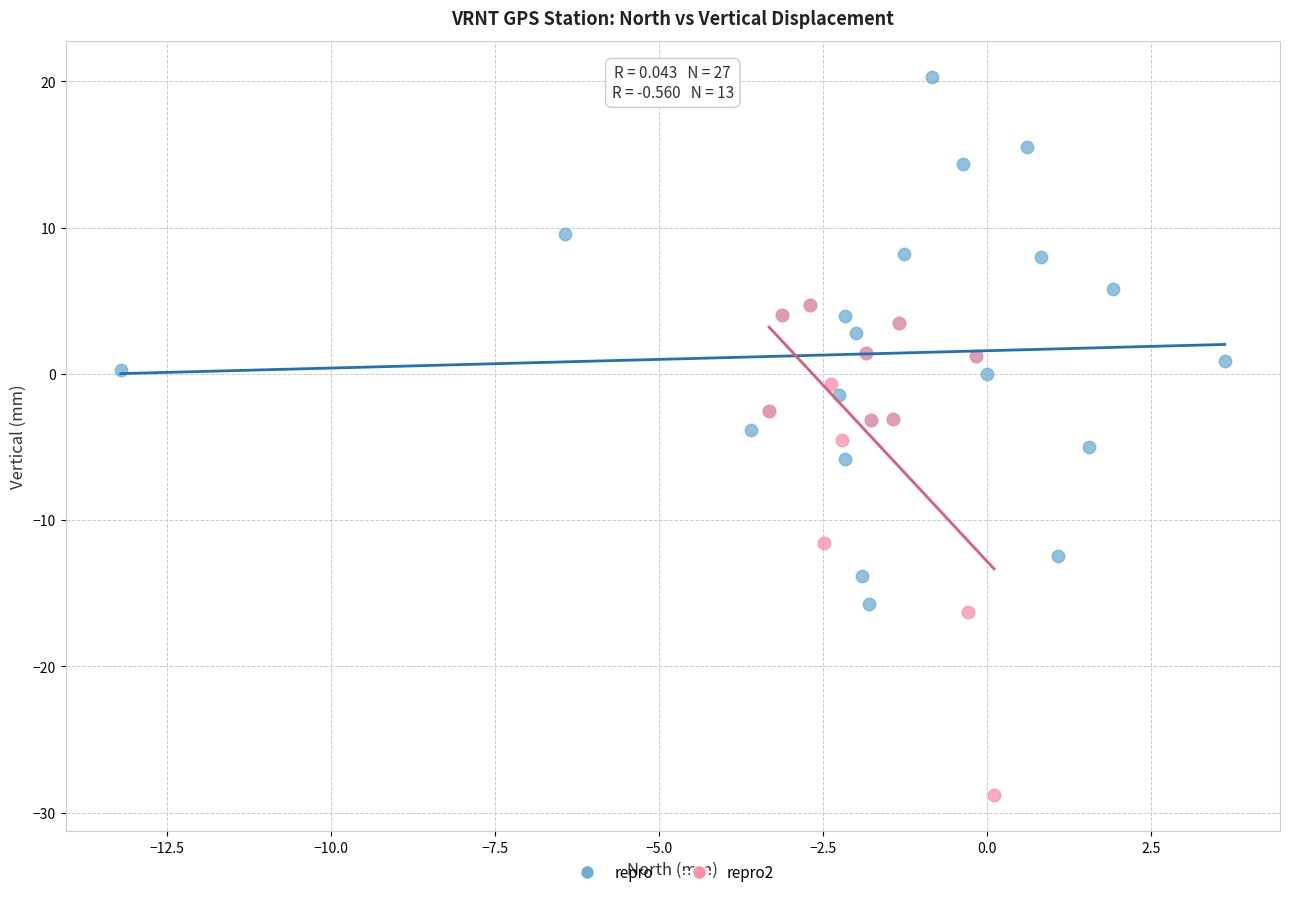

Which series reaches the maximum Y coordinate?

repro